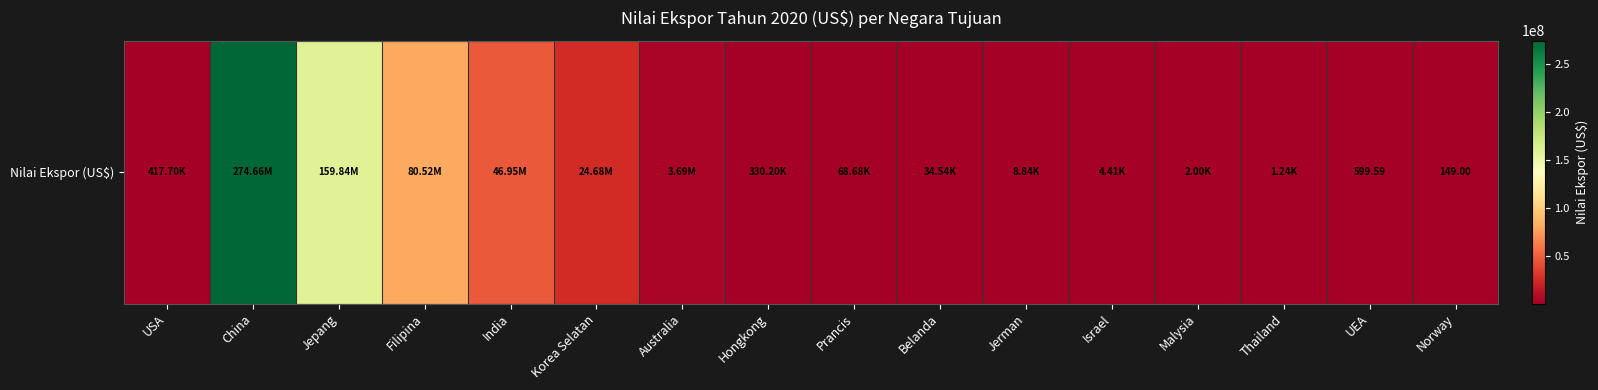

Reading left to right, extract all data points from this chart.

USA=417698.7	China=274662382.7	Jepang=159841588.7	Filipina=80524388.1	India=46948372.6	Korea Selatan=24678517.2	Australia=3691994.5	Hongkong=330200.4	Prancis=68675.9	Belanda=34535.7	Jerman=8844.8	Israel=4410.4	Malysia=2001.5	Thailand=1237.5	UEA=599.6	Norway=149.0